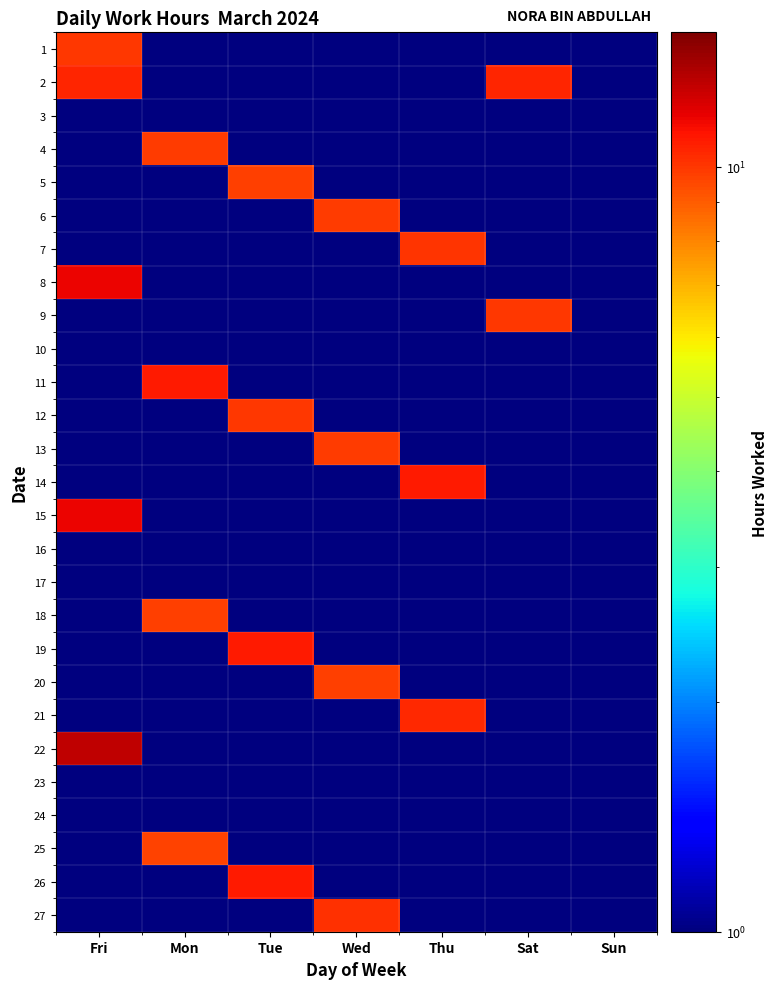

Reading left to right, transcribe all the data shown in this chart.

1: Fri=10.0	Mon=0.0	Tue=0.0	Wed=0.0	Thu=0.0	Sat=0.0	Sun=0.0
2: Fri=10.5	Mon=0.0	Tue=0.0	Wed=0.0	Thu=0.0	Sat=10.5	Sun=0.0
3: Fri=0.0	Mon=0.0	Tue=0.0	Wed=0.0	Thu=0.0	Sat=0.0	Sun=0.0
4: Fri=0.0	Mon=9.9	Tue=0.0	Wed=0.0	Thu=0.0	Sat=0.0	Sun=0.0
5: Fri=0.0	Mon=0.0	Tue=9.7	Wed=0.0	Thu=0.0	Sat=0.0	Sun=0.0
6: Fri=0.0	Mon=0.0	Tue=0.0	Wed=9.8	Thu=0.0	Sat=0.0	Sun=0.0
7: Fri=0.0	Mon=0.0	Tue=0.0	Wed=0.0	Thu=10.1	Sat=0.0	Sun=0.0
8: Fri=11.6	Mon=0.0	Tue=0.0	Wed=0.0	Thu=0.0	Sat=0.0	Sun=0.0
9: Fri=0.0	Mon=0.0	Tue=0.0	Wed=0.0	Thu=0.0	Sat=9.9	Sun=0.0
10: Fri=0.0	Mon=0.0	Tue=0.0	Wed=0.0	Thu=0.0	Sat=0.0	Sun=0.0
11: Fri=0.0	Mon=10.8	Tue=0.0	Wed=0.0	Thu=0.0	Sat=0.0	Sun=0.0
12: Fri=0.0	Mon=0.0	Tue=9.9	Wed=0.0	Thu=0.0	Sat=0.0	Sun=0.0
13: Fri=0.0	Mon=0.0	Tue=0.0	Wed=9.9	Thu=0.0	Sat=0.0	Sun=0.0
14: Fri=0.0	Mon=0.0	Tue=0.0	Wed=0.0	Thu=10.9	Sat=0.0	Sun=0.0
15: Fri=11.6	Mon=0.0	Tue=0.0	Wed=0.0	Thu=0.0	Sat=0.0	Sun=0.0
16: Fri=0.0	Mon=0.0	Tue=0.0	Wed=0.0	Thu=0.0	Sat=0.0	Sun=0.0
17: Fri=0.0	Mon=0.0	Tue=0.0	Wed=0.0	Thu=0.0	Sat=0.0	Sun=0.0
18: Fri=0.0	Mon=9.8	Tue=0.0	Wed=0.0	Thu=0.0	Sat=0.0	Sun=0.0
19: Fri=0.0	Mon=0.0	Tue=10.9	Wed=0.0	Thu=0.0	Sat=0.0	Sun=0.0
20: Fri=0.0	Mon=0.0	Tue=0.0	Wed=9.8	Thu=0.0	Sat=0.0	Sun=0.0
21: Fri=0.0	Mon=0.0	Tue=0.0	Wed=0.0	Thu=10.4	Sat=0.0	Sun=0.0
22: Fri=12.9	Mon=0.0	Tue=0.0	Wed=0.0	Thu=0.0	Sat=0.0	Sun=0.0
23: Fri=0.0	Mon=0.0	Tue=0.0	Wed=0.0	Thu=0.0	Sat=0.0	Sun=0.0
24: Fri=0.0	Mon=0.0	Tue=0.0	Wed=0.0	Thu=0.0	Sat=0.0	Sun=0.0
25: Fri=0.0	Mon=9.7	Tue=0.0	Wed=0.0	Thu=0.0	Sat=0.0	Sun=0.0
26: Fri=0.0	Mon=0.0	Tue=10.8	Wed=0.0	Thu=0.0	Sat=0.0	Sun=0.0
27: Fri=0.0	Mon=0.0	Tue=0.0	Wed=10.2	Thu=0.0	Sat=0.0	Sun=0.0